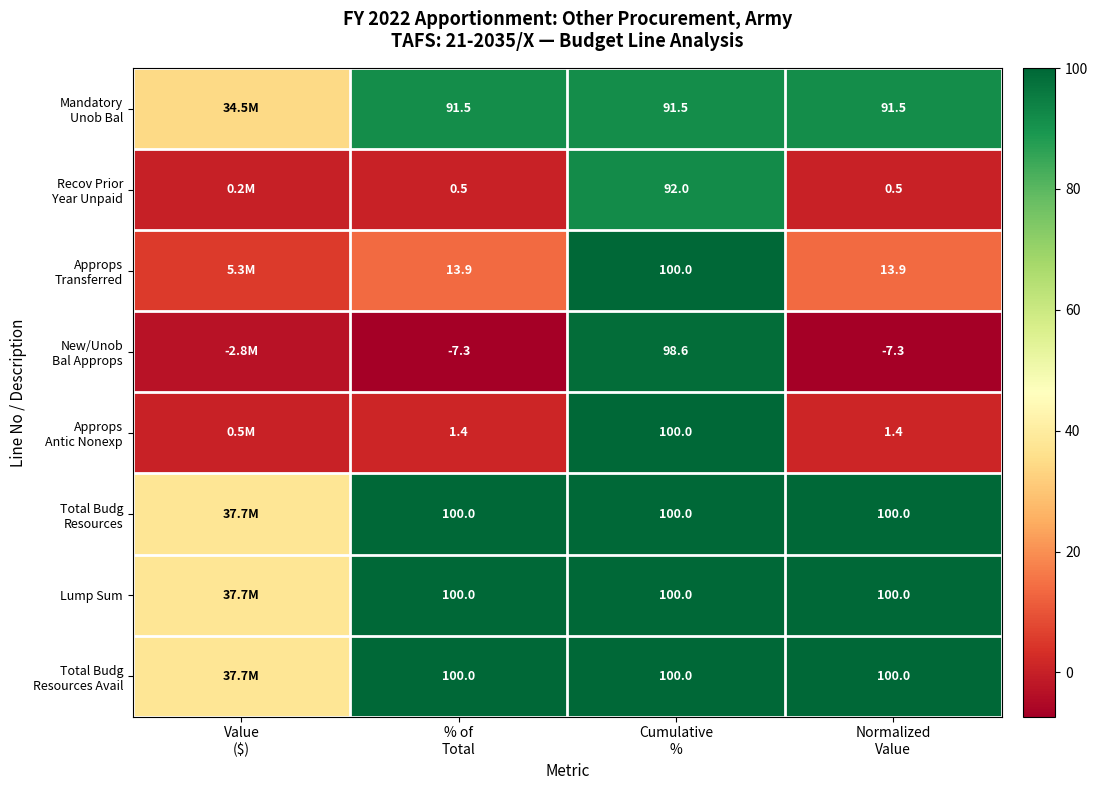

What is the difference between the highest and lowest values at % of
Total?

107.3